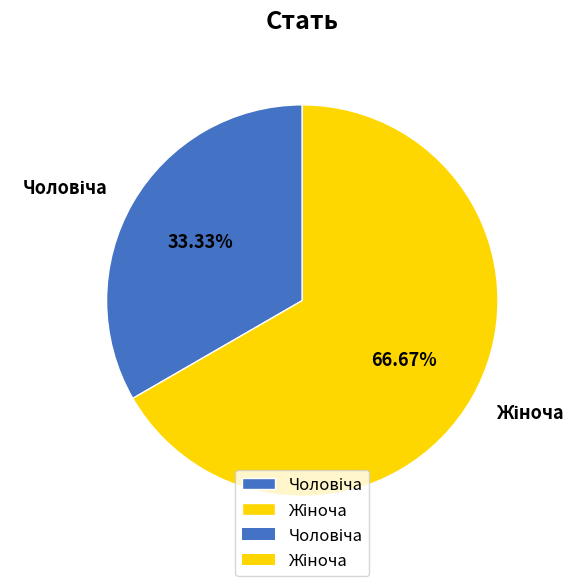

Is there any slice that represents more than half of the pie?

Yes